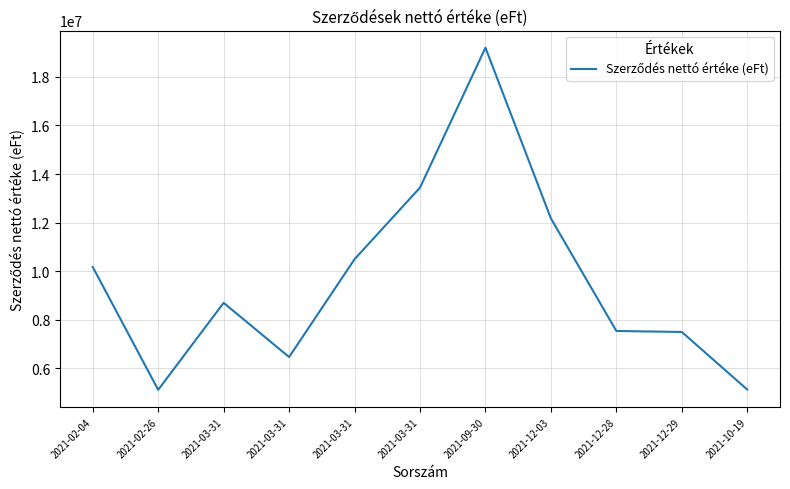

How many lines are shown in the chart?

1